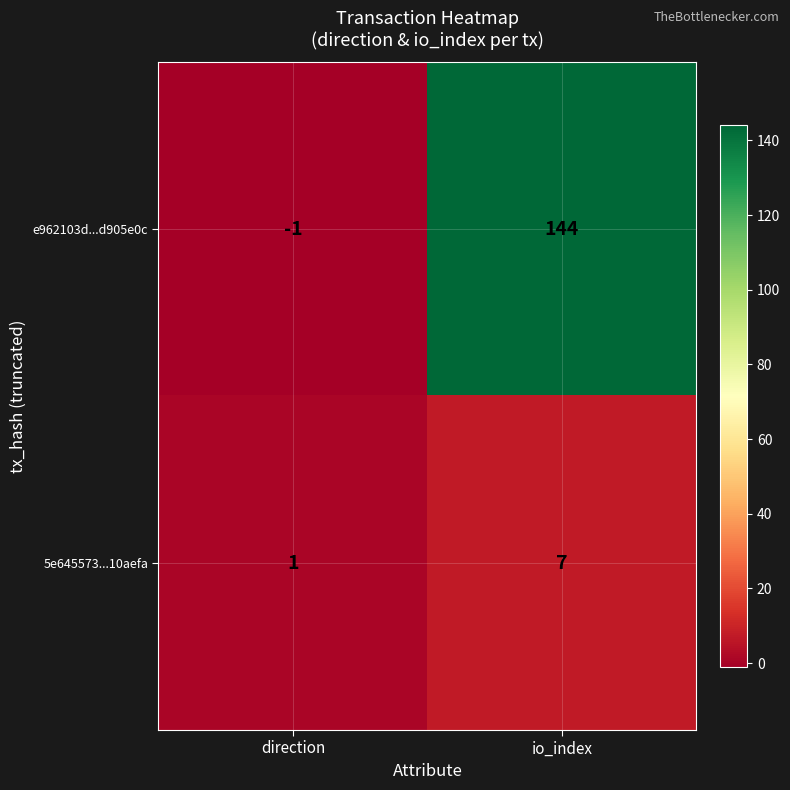

What is the sum of the 5e645573...10aefa values at direction and io_index?

8